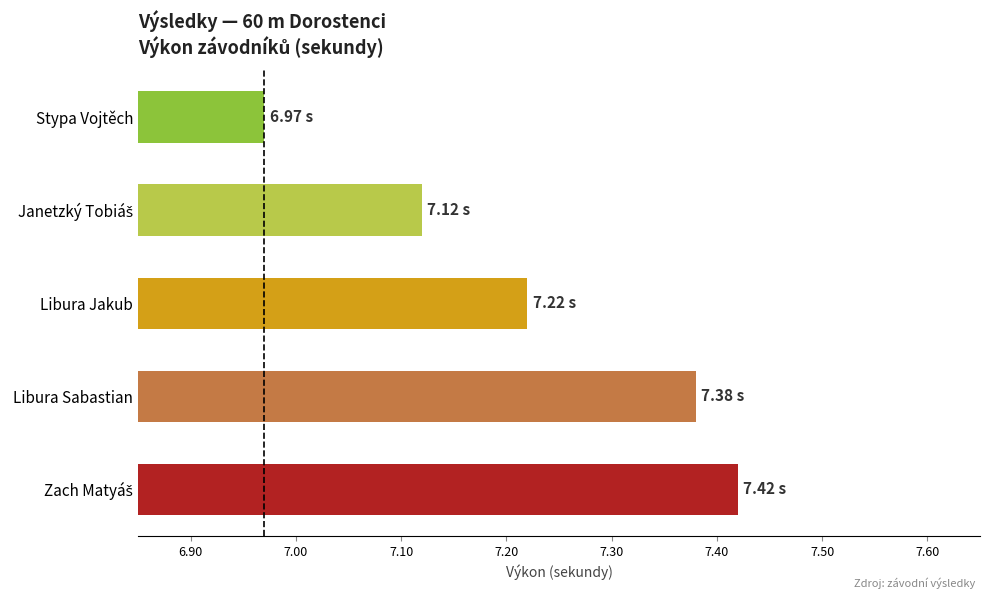

What is the label of the 3rd bar from the top?

Libura Jakub